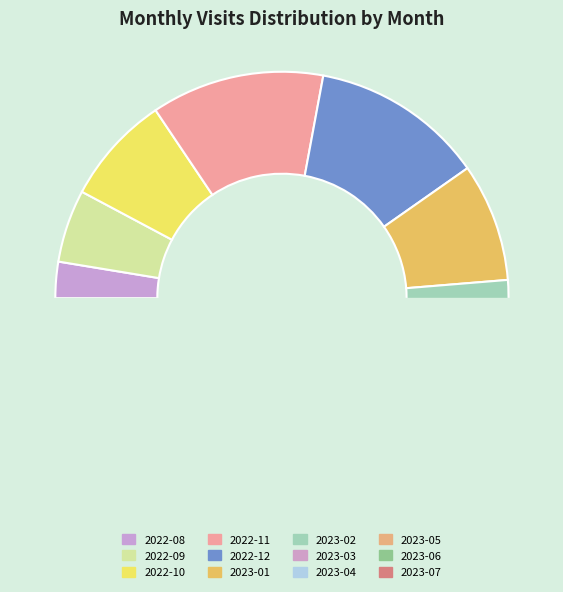

To the nearest percent, what is the average slice percentage?

8%